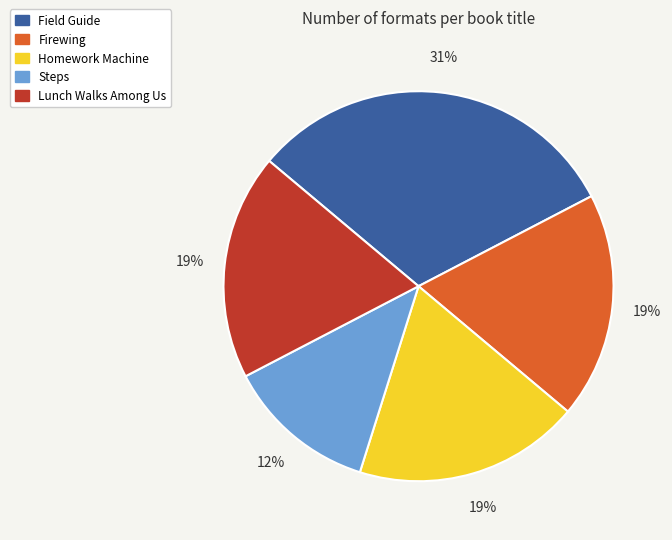

Between Field Guide and Homework Machine, which is larger?

Field Guide